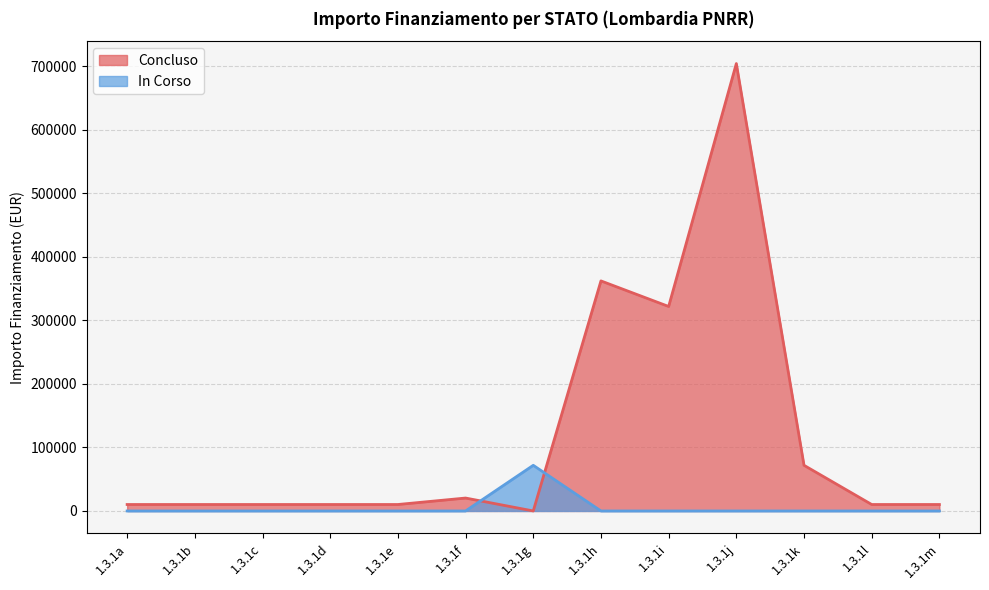

True or false: Concluso and In Corso intersect in this chart.

True